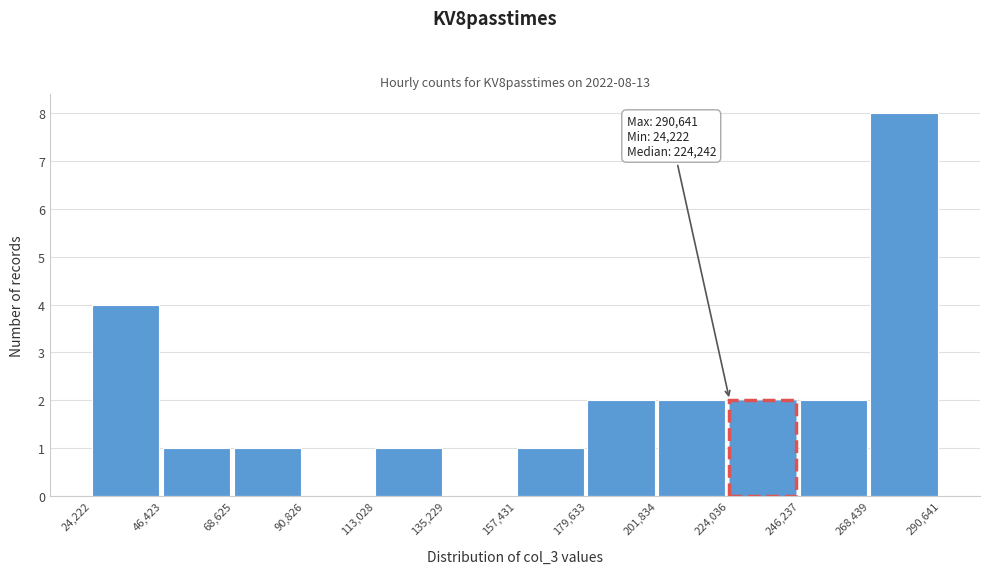

Which range on the x-axis has the tallest bar?

268,439 to 290,641